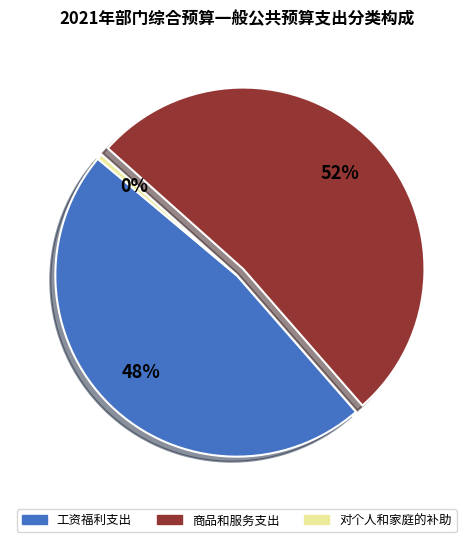

True or false: 对个人和家庭的补助 accounts for 0% of the total.

True